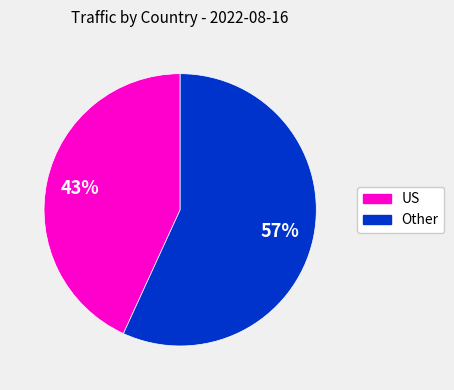

To the nearest percent, what is the average slice percentage?

50%